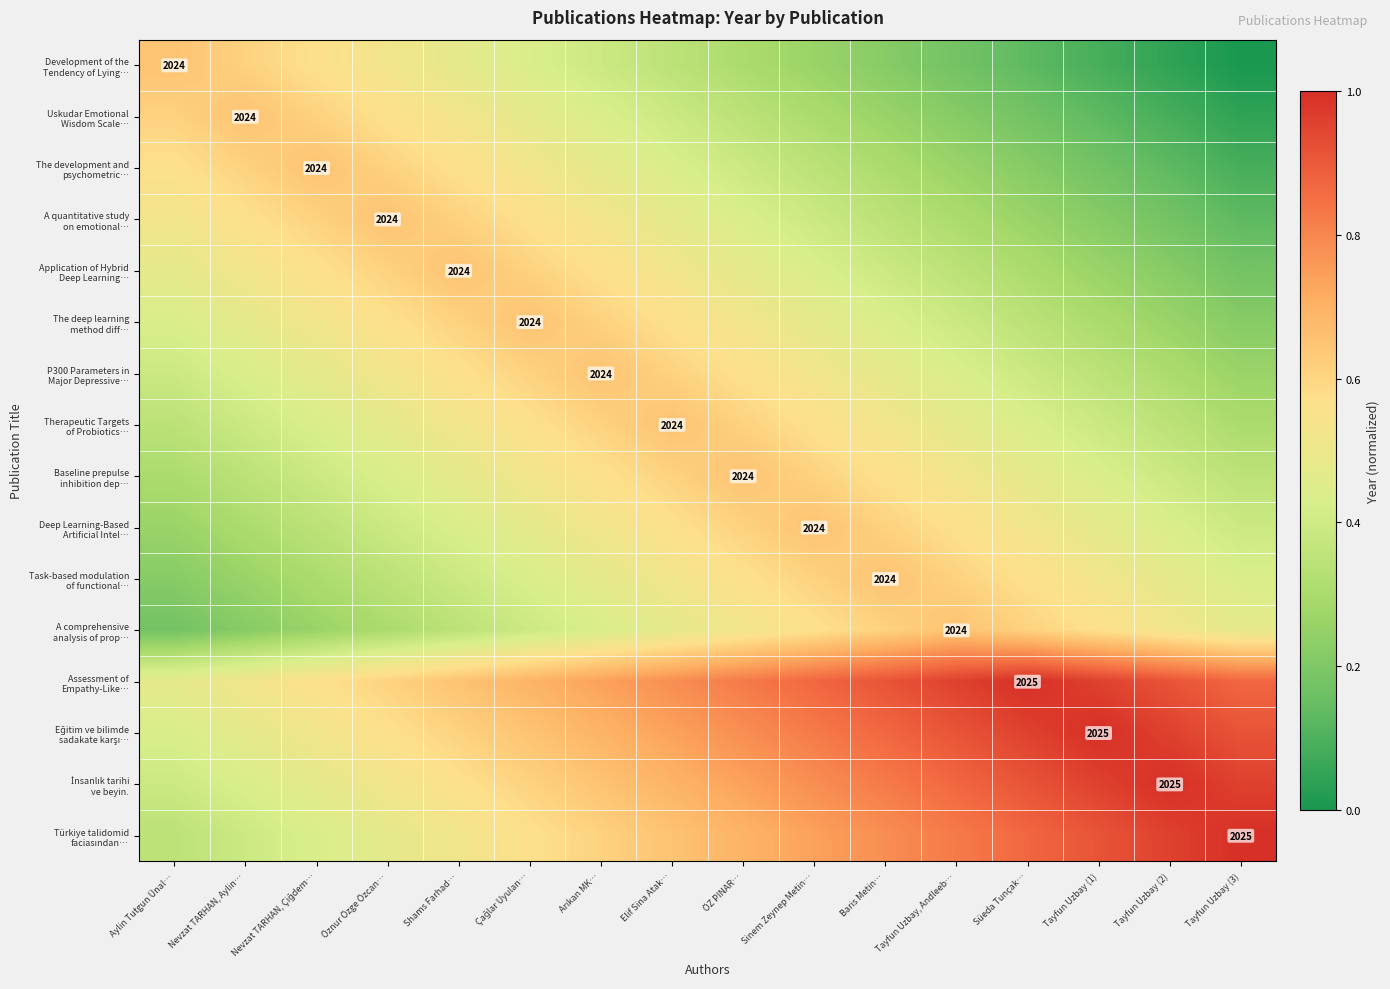

Which category has the highest value in the Therapeutic Targets of Probiotics… series?

Elif Sina Atak…